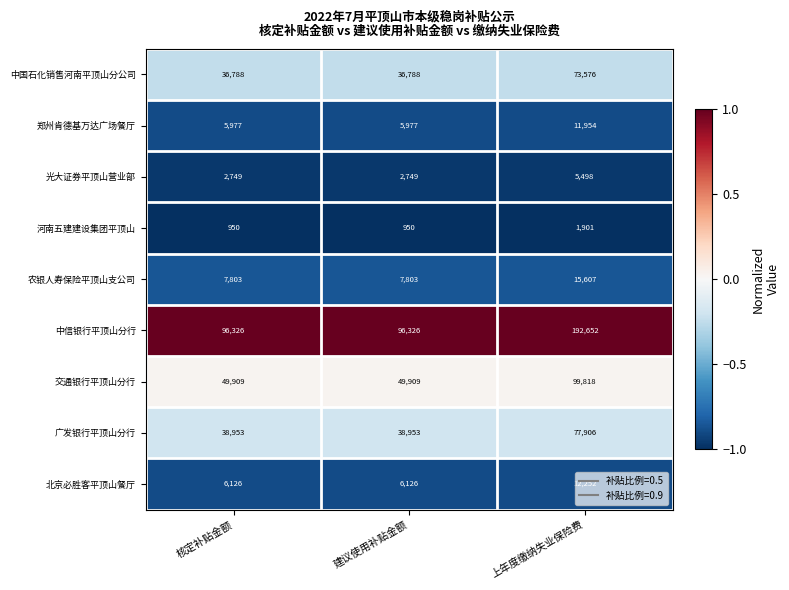

How many 河南五建建设集团平顶山 values are between 950 and 1901?

3